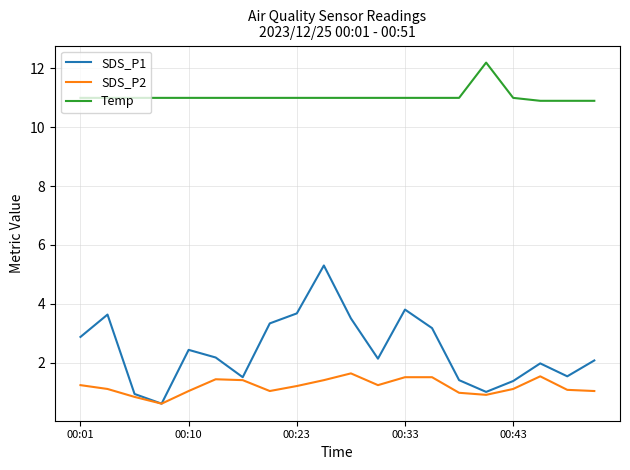

True or false: SDS_P1 has more than 1 points higher than both neighbors.

True